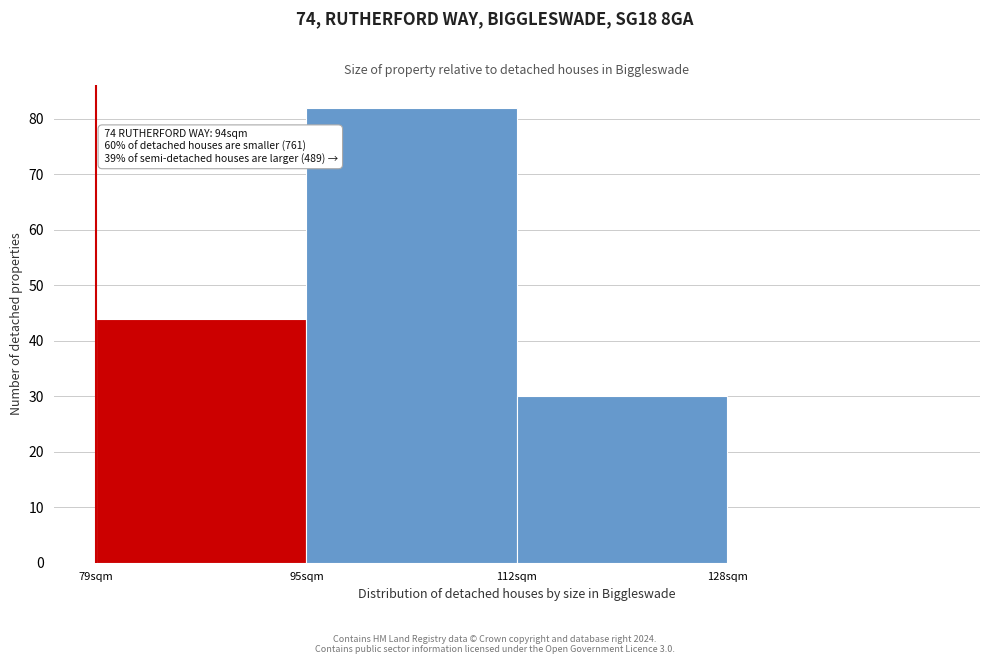

Over which range of the x-axis is the bar tallest?

95.5 to 112.0